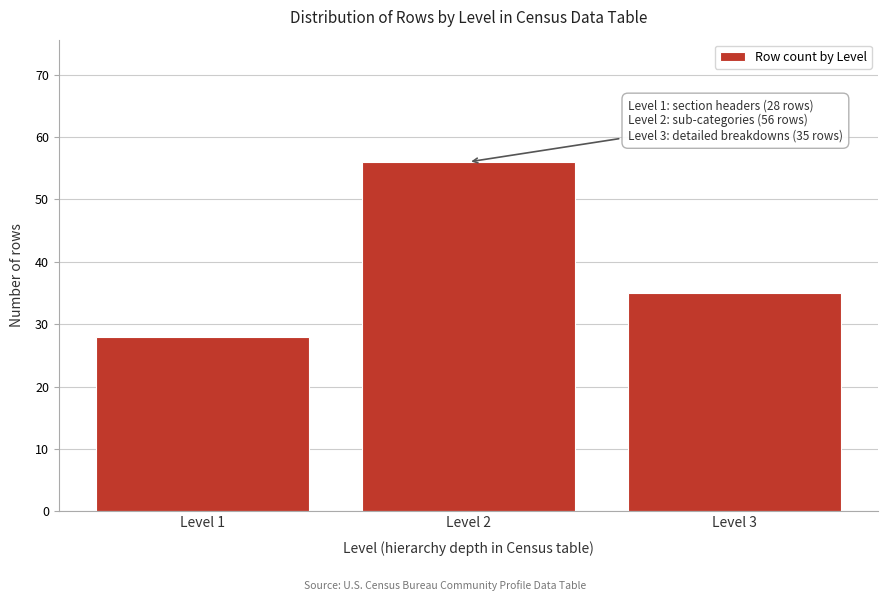

Reading left to right, transcribe all the data shown in this chart.

28	56	35